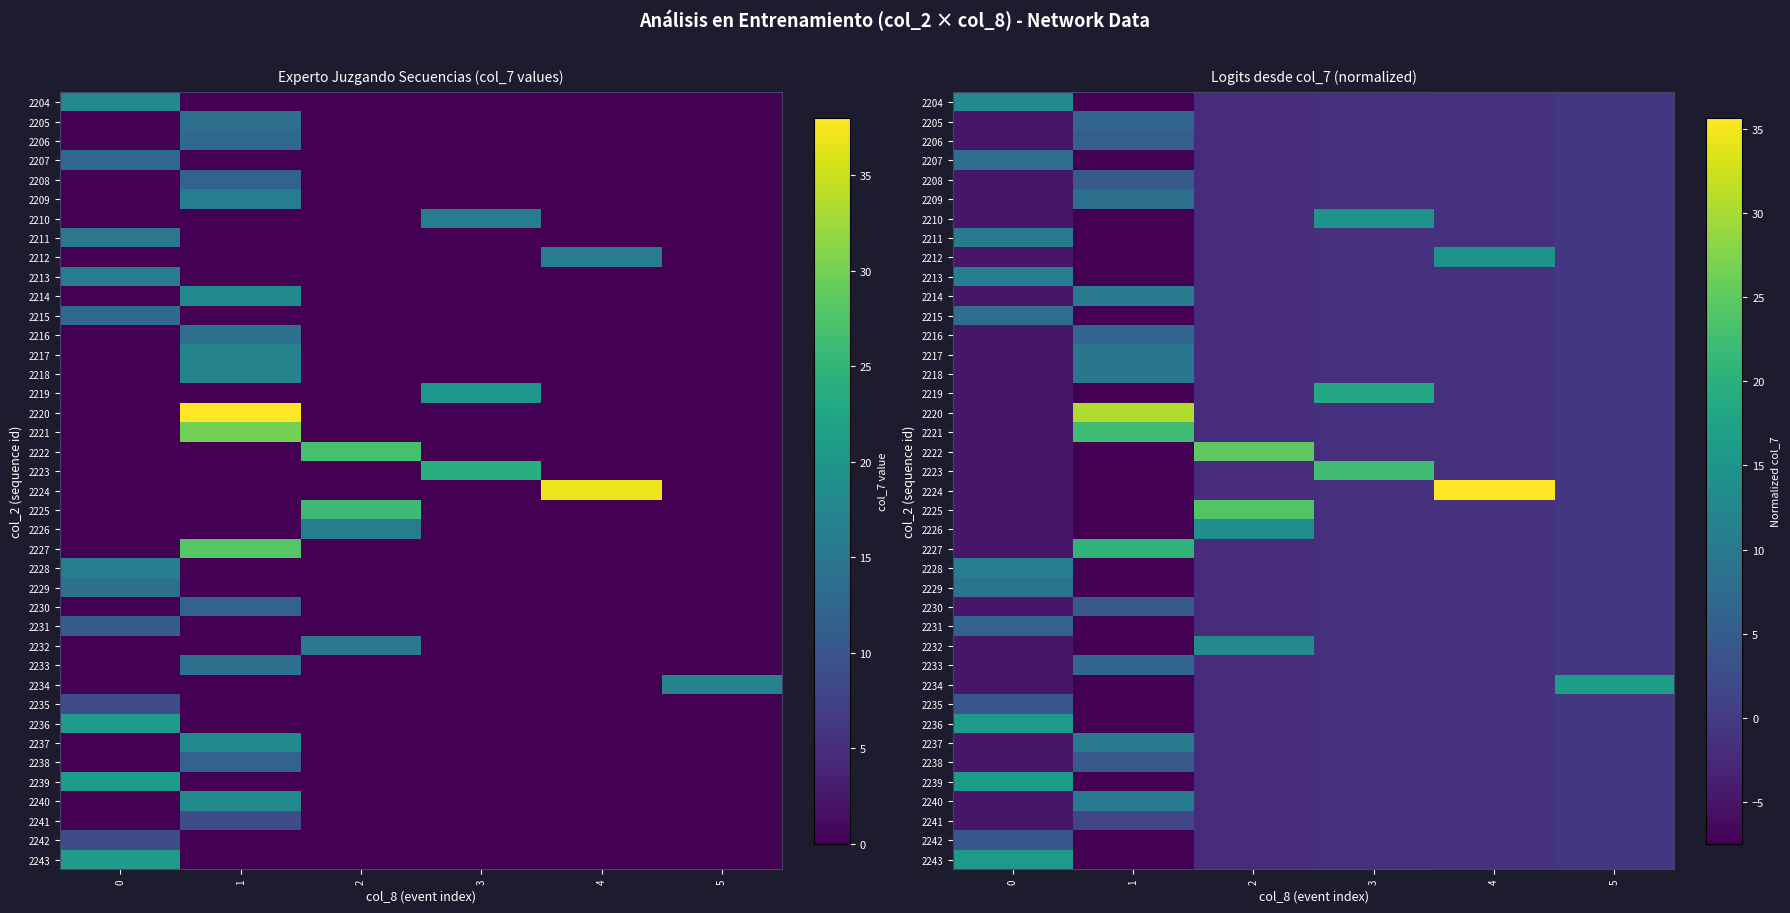

What is the difference between the 2220 values at 2 and 0?

2.8